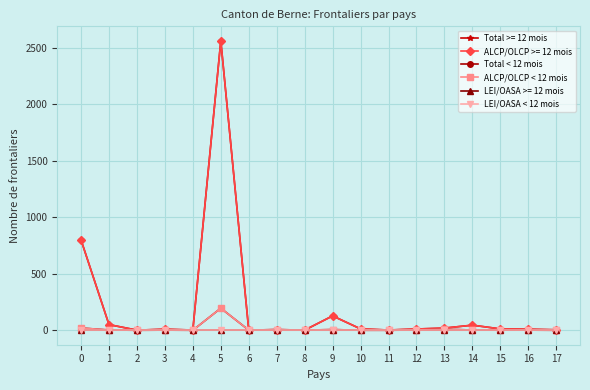

Does the chart have visible grid lines?

Yes